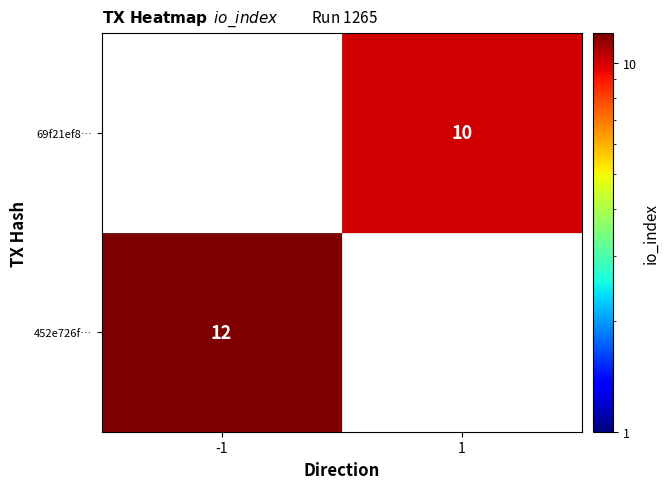

Is the value of 69f21ef8… at 1 greater than the value of 452e726f… at -1?

No